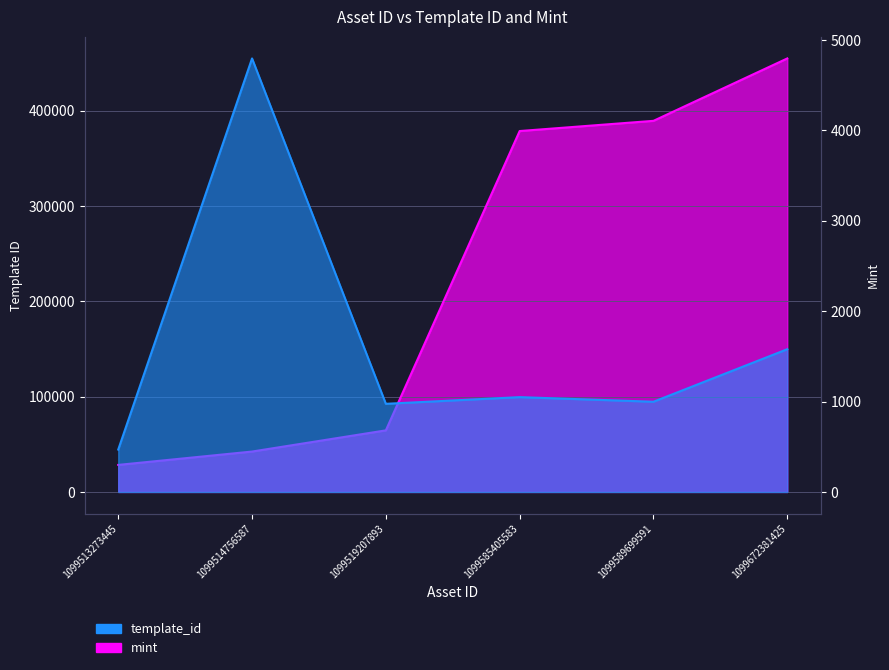

Is it true that mint equals 1390 at 1099519207893?

False